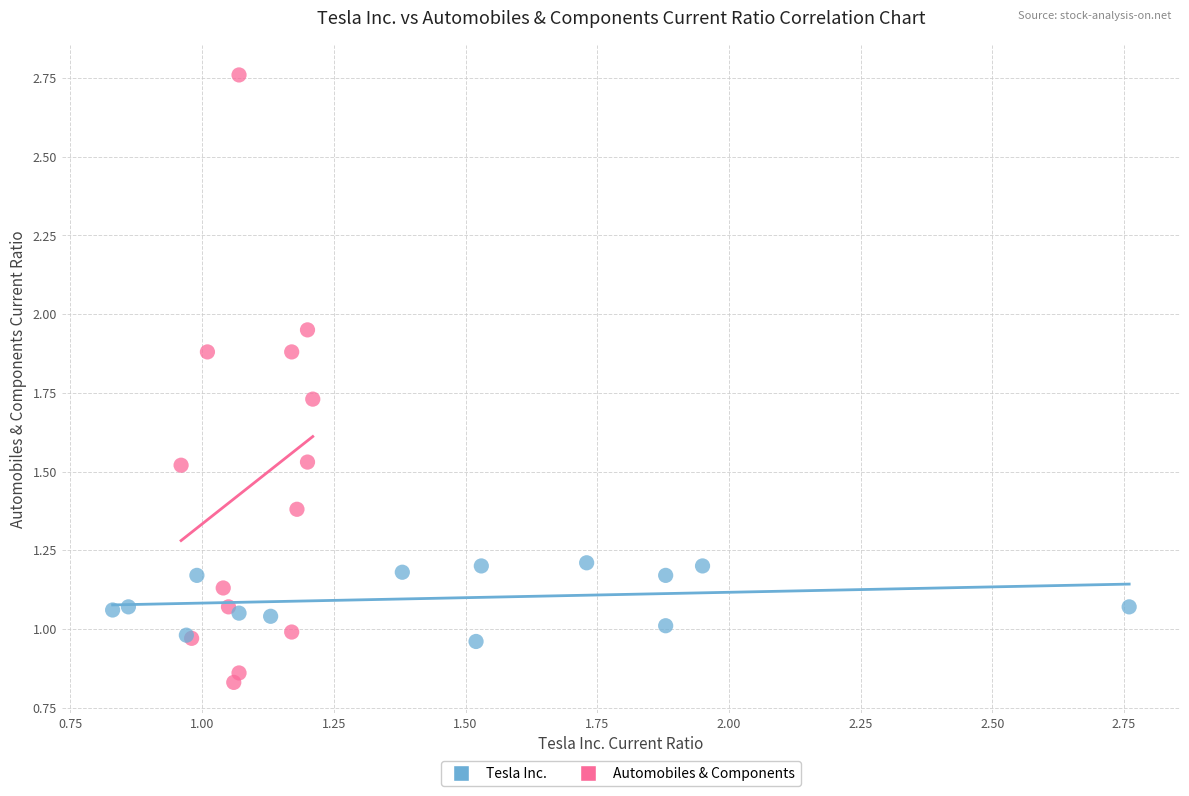

Which series reaches the minimum Y coordinate?

Automobiles & Components